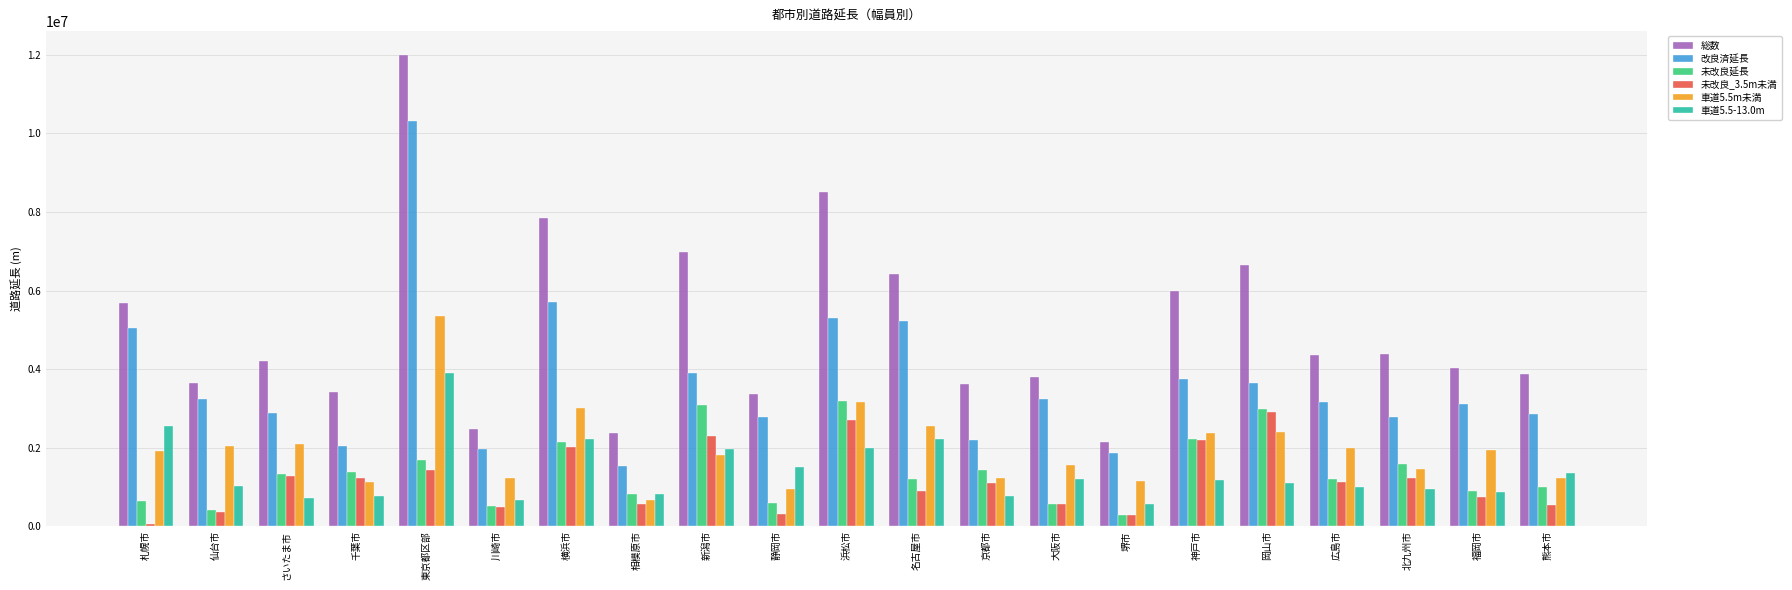

At which category is the sum across all series the highest?

東京都区部